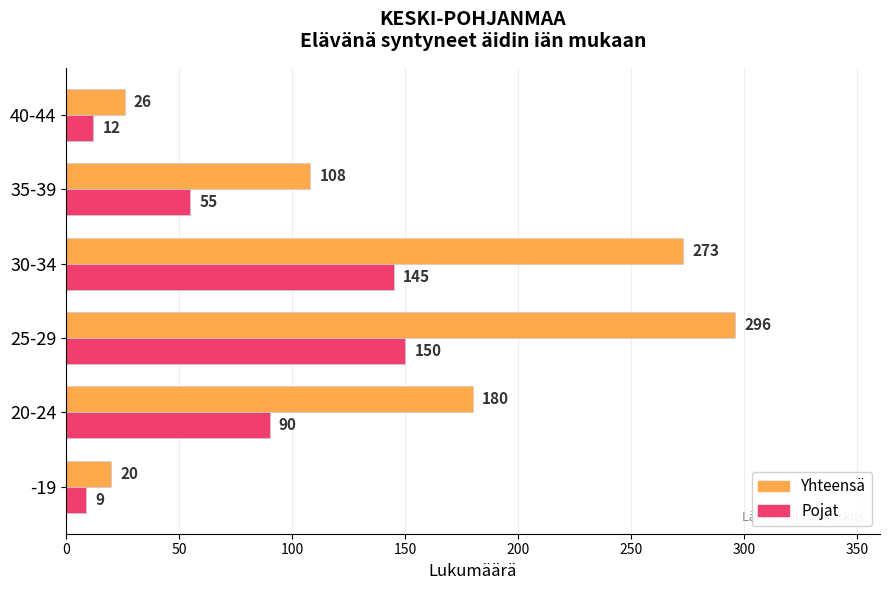

What is the difference between the Pojat values at 40-44 and 30-34?

133